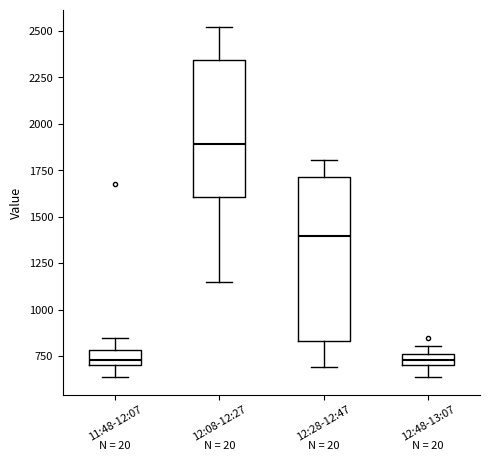

Which box is the tallest, from its lower edge to its upper edge?

12:28-12:47